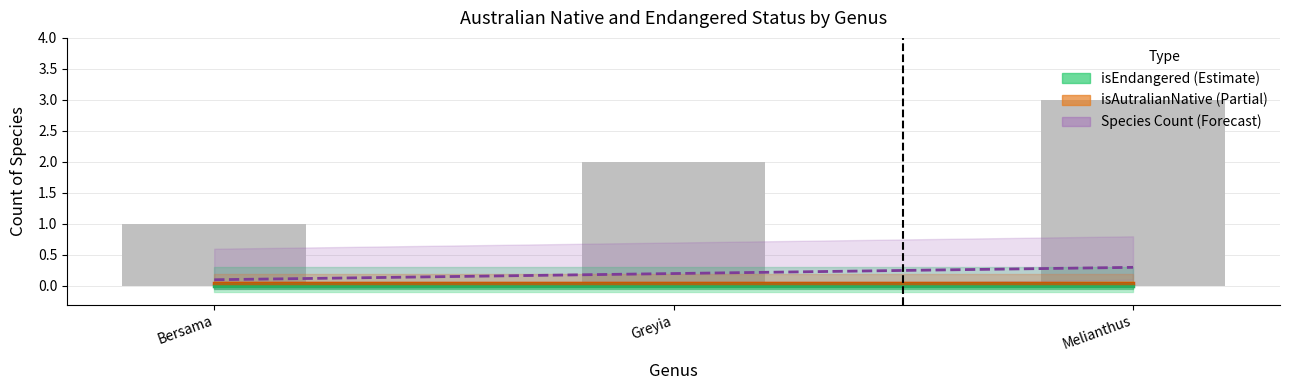

What is the total value across all series at Melianthus?

0.4